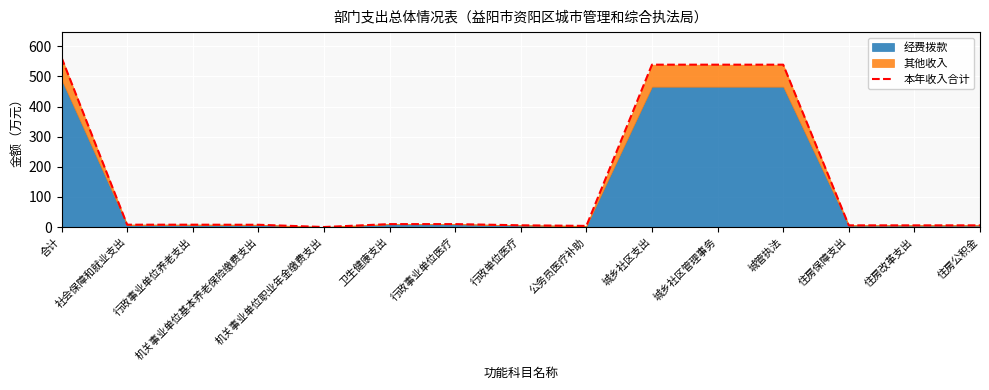

What is the average value?

150.0